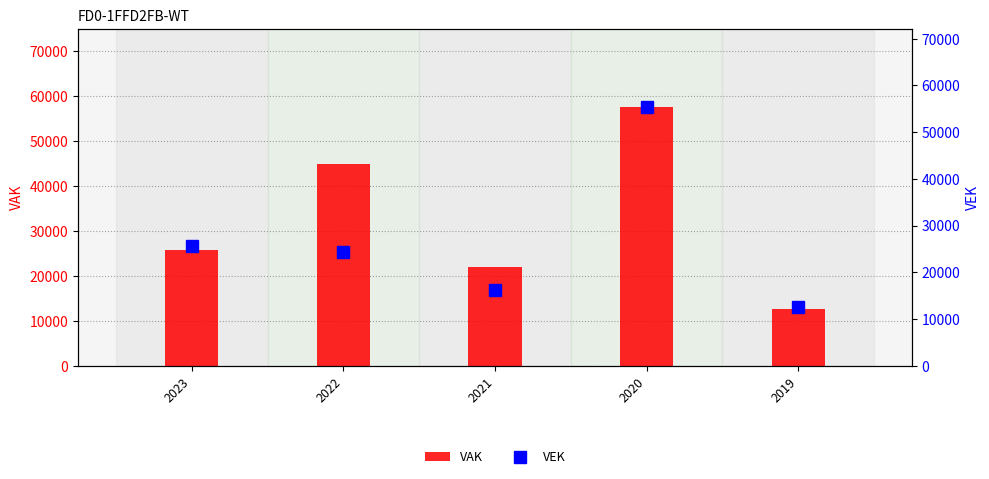

Reading left to right, what are all the values shown in this chart?

VAK: 2023=25663	2022=44986	2021=21872	2020=57656	2019=12562
VEK: 2023=25663	2022=24309	2021=16224	2020=55454	2019=12562